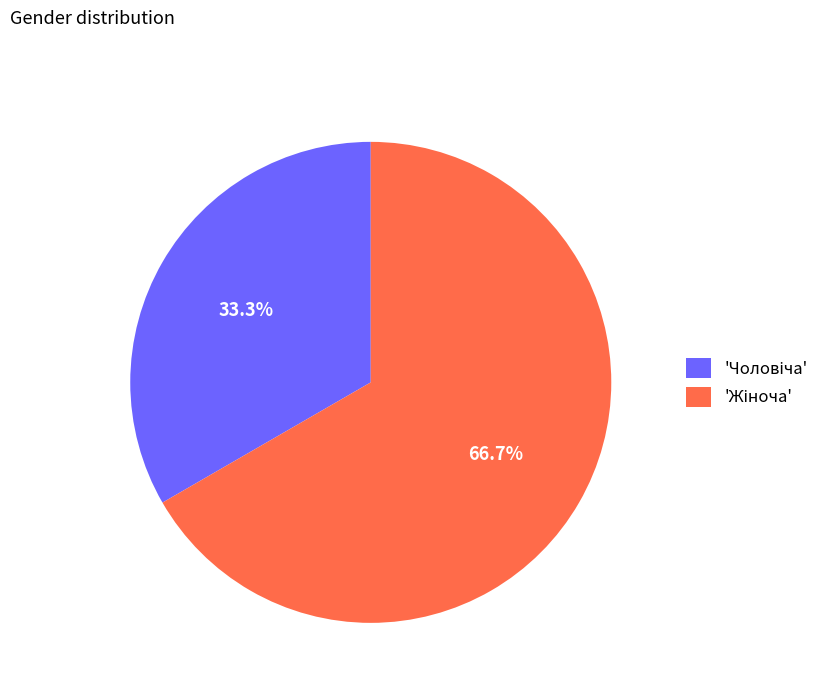

How many slices are in this pie chart?

2